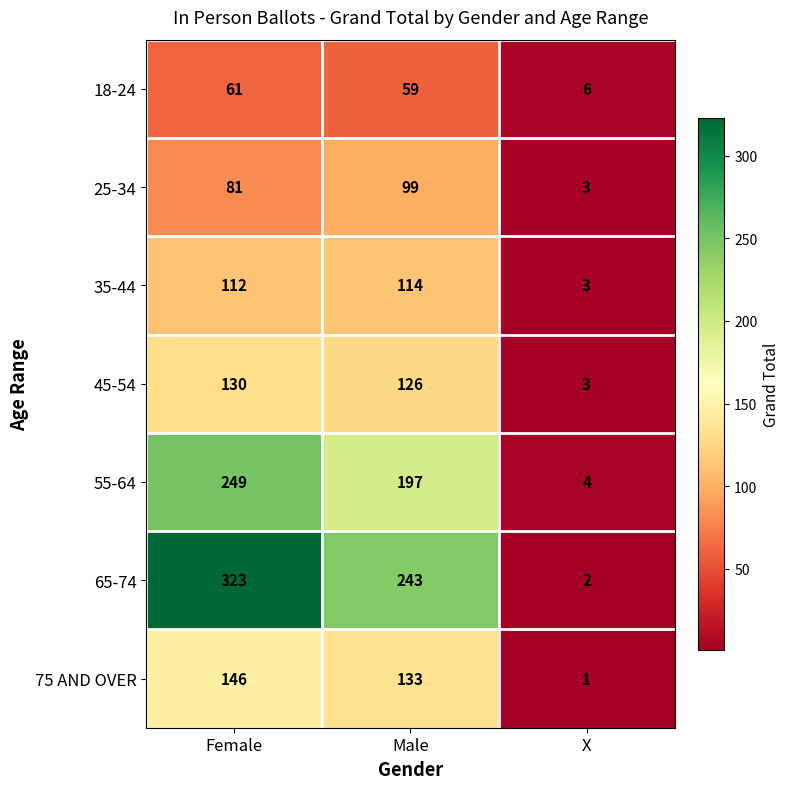

How many data points does each series have?

3